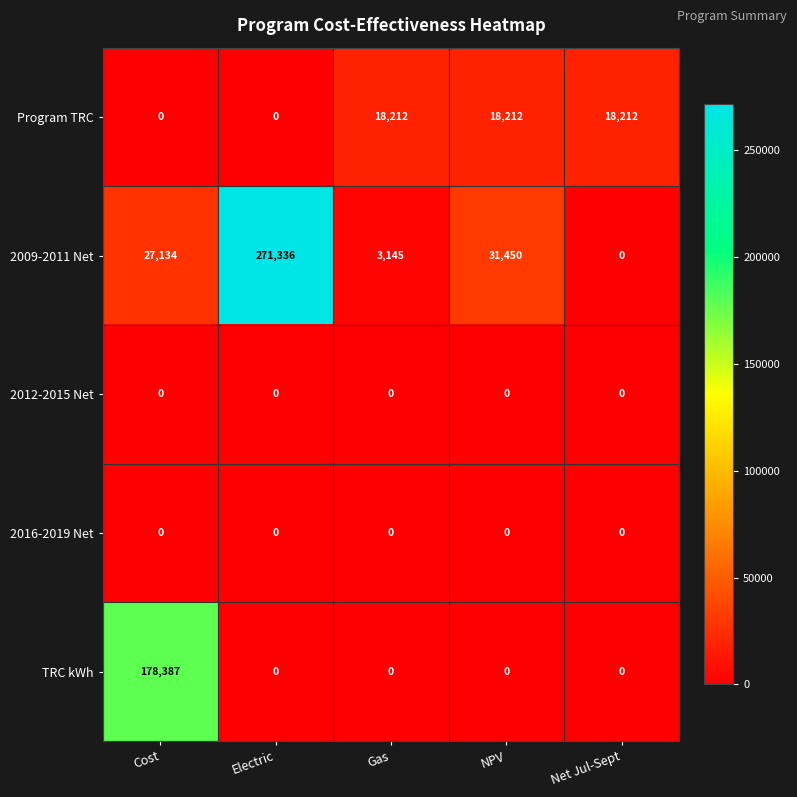

Reading left to right, transcribe all the data shown in this chart.

Program TRC: 0	0	18212	18212	18212
2009-2011 Net: 27134	271336	3145	31450	0
2012-2015 Net: 0	0	0	0	0
2016-2019 Net: 0	0	0	0	0
TRC kWh: 178387	0	0	0	0